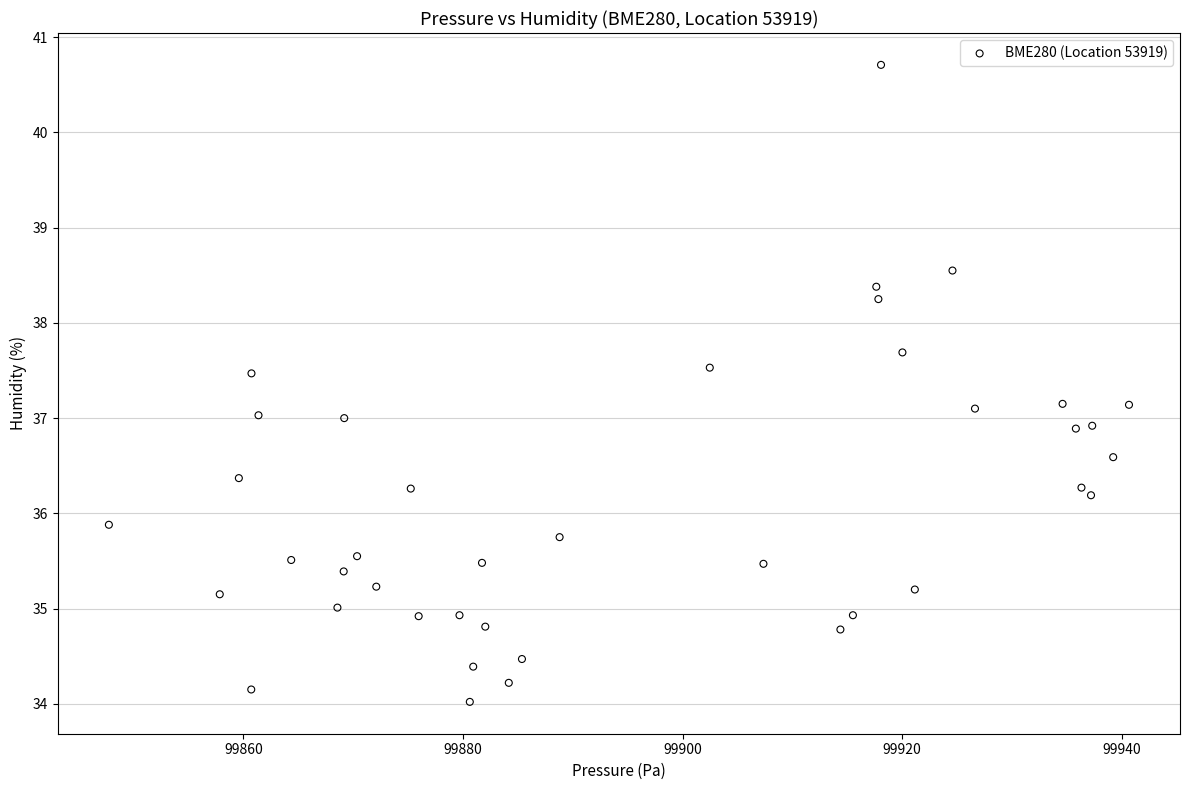

What is the range of X values (max minus min)?

92.9